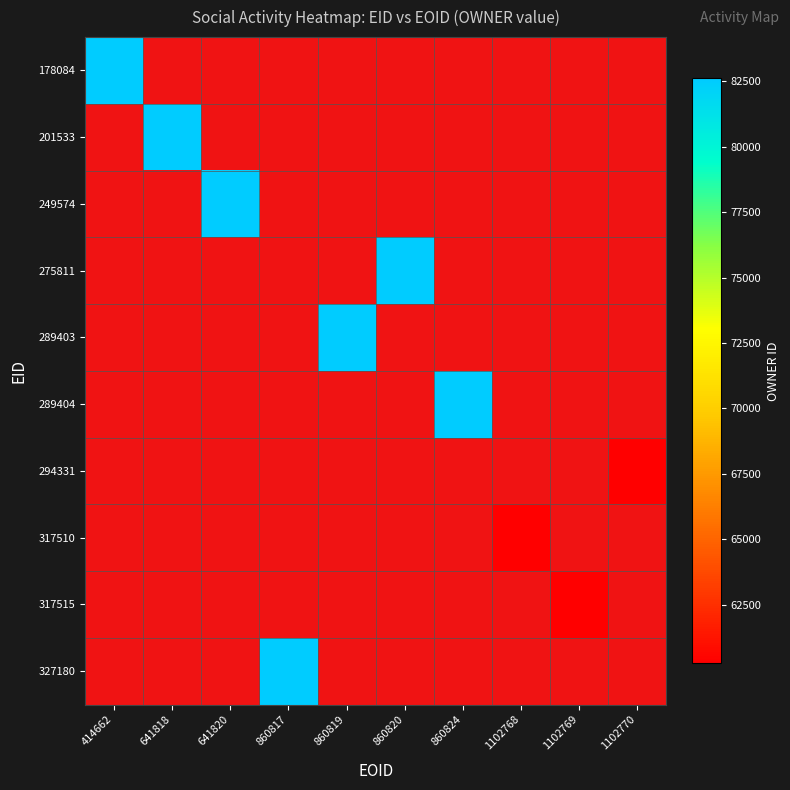

Where is 317515 nearest to the value 1?

414662